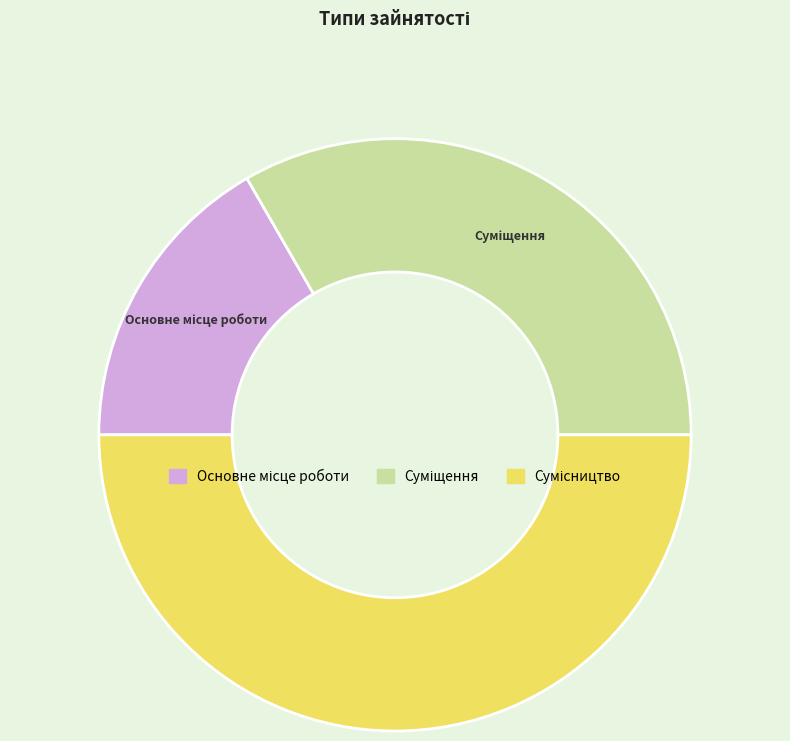

Is there any slice that represents more than half of the pie?

No